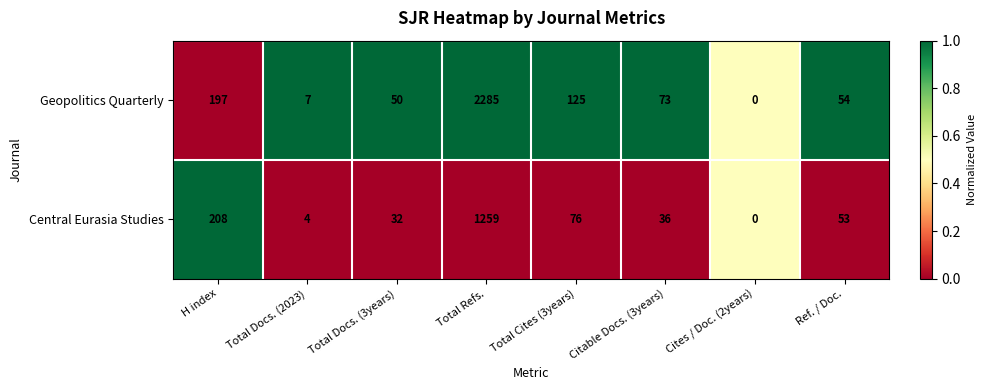

At which category is the sum across all series the highest?

Total Refs.